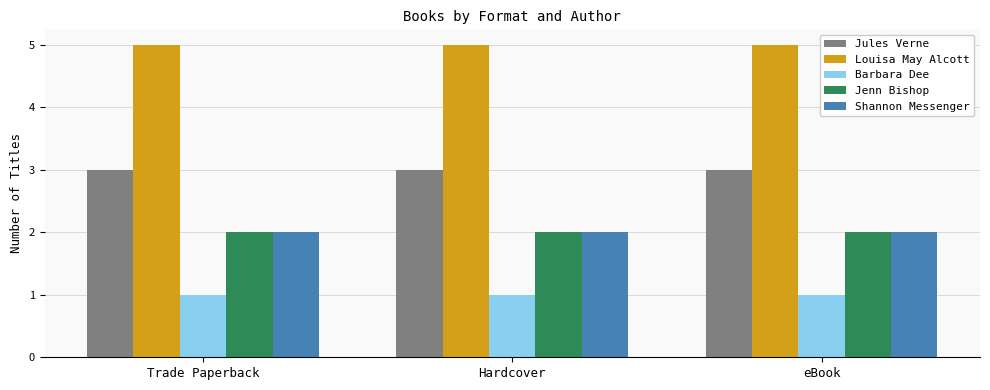

True or false: Barbara Dee has a value of 1 at eBook.

True